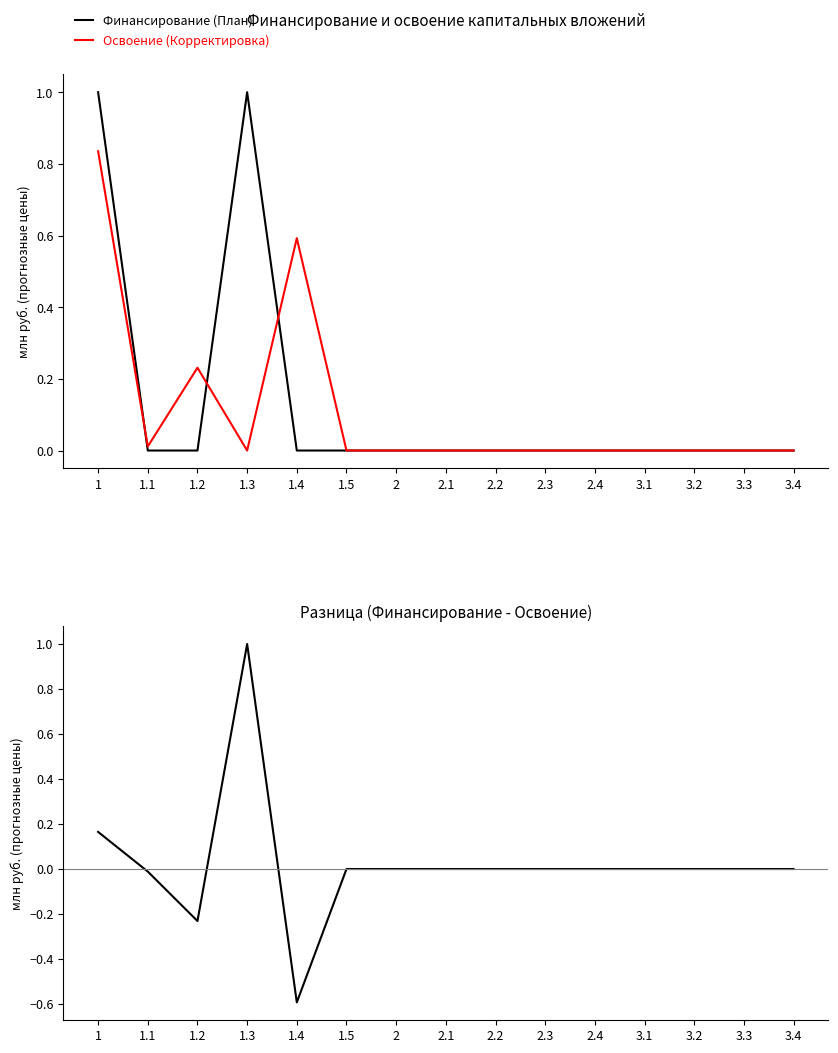

True or false: Освоение (Корректировка) and Разница cross at least once.

True